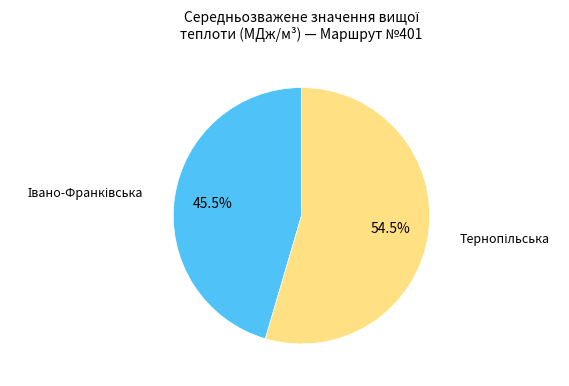

Does any single category account for the majority?

Yes